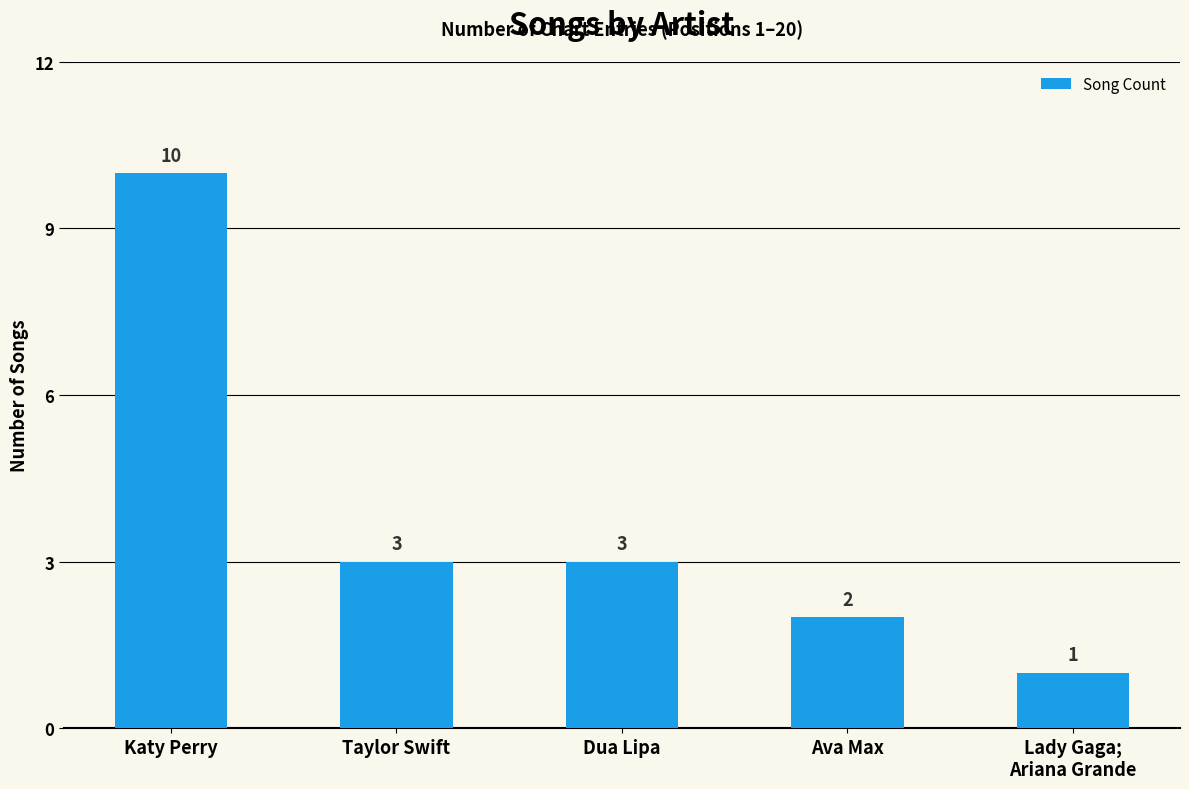

Reading left to right, extract all data points from this chart.

10	3	3	2	1